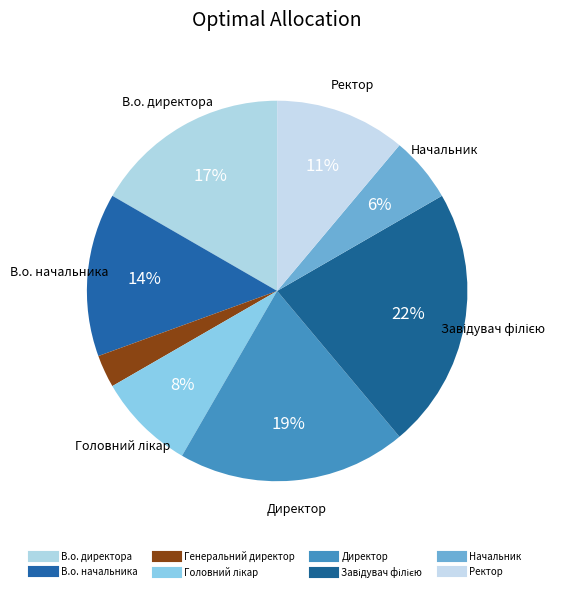

To the nearest percent, what is the average slice percentage?

12%